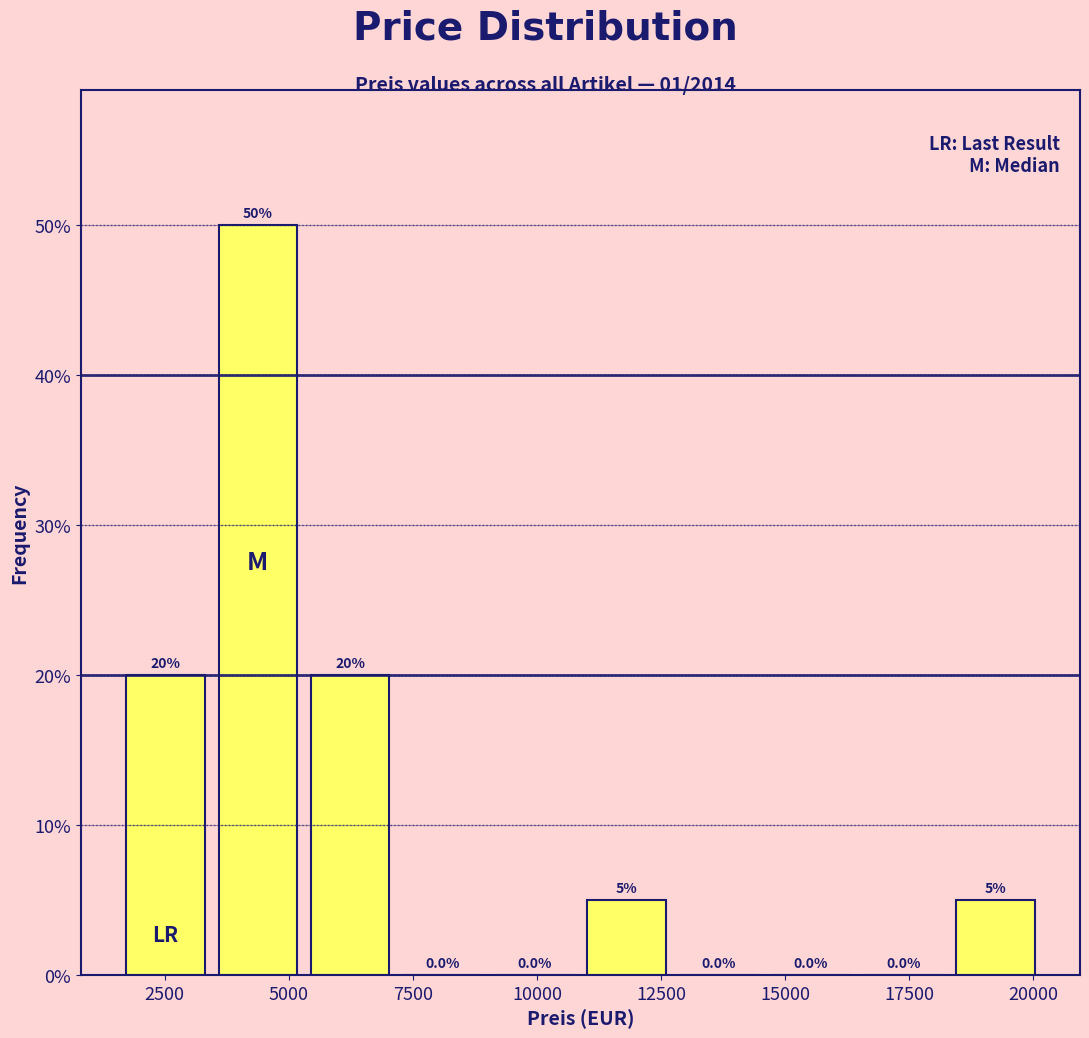

Around what value on the x-axis is the tallest bar? Give the approximate position of its centre, as read against the axis.

4500